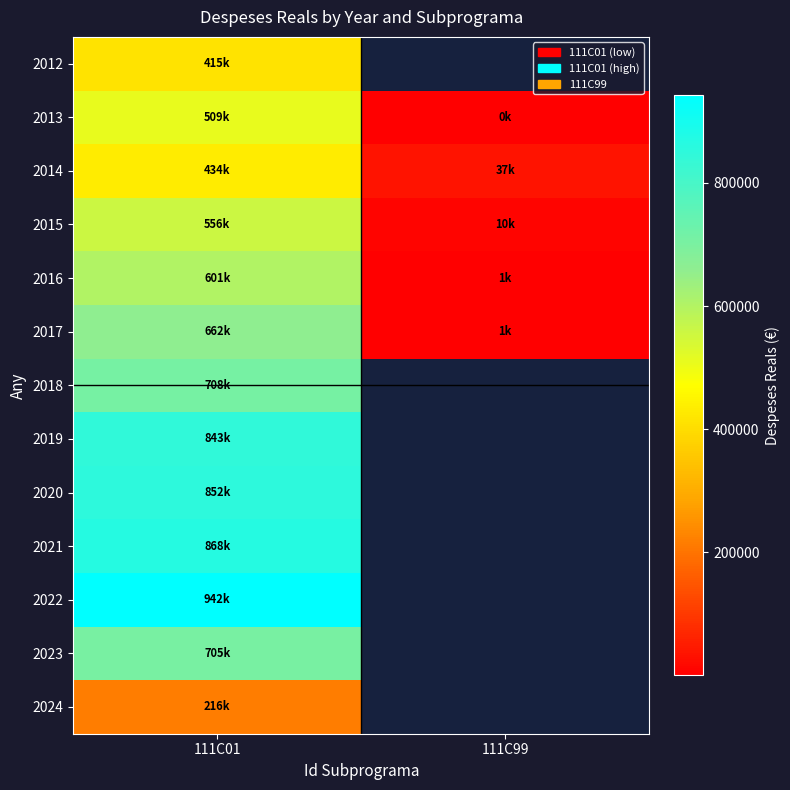

The value of 2018 at 111C01 is 1228785.1. True or false?

False